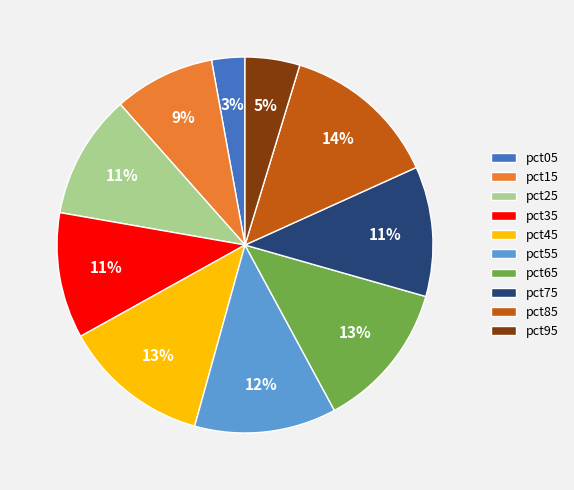

True or false: pct85 accounts for 3% of the total.

False